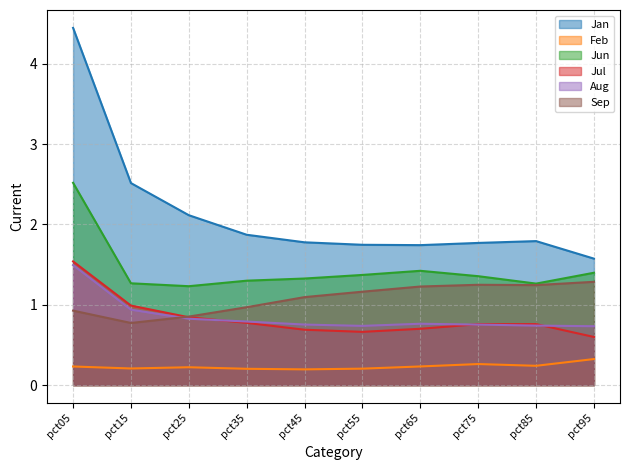

True or false: Feb and Jun cross at least once.

False